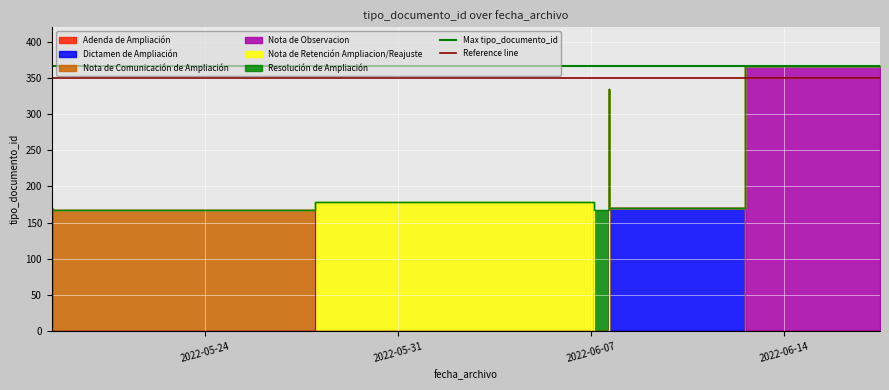

What is the maximum value shown in the chart?

366